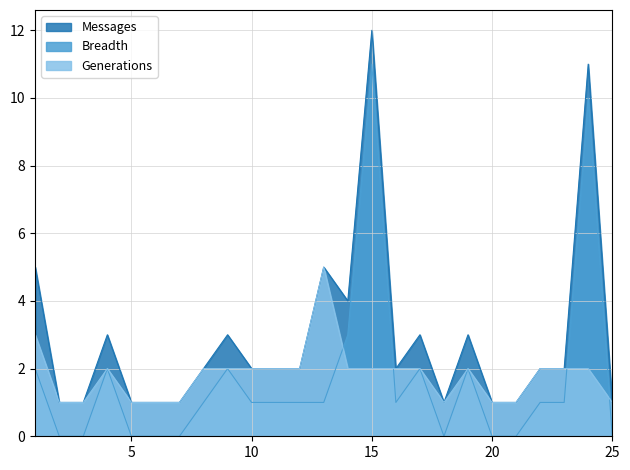

True or false: Breadth has a value of -6 at 25.

False